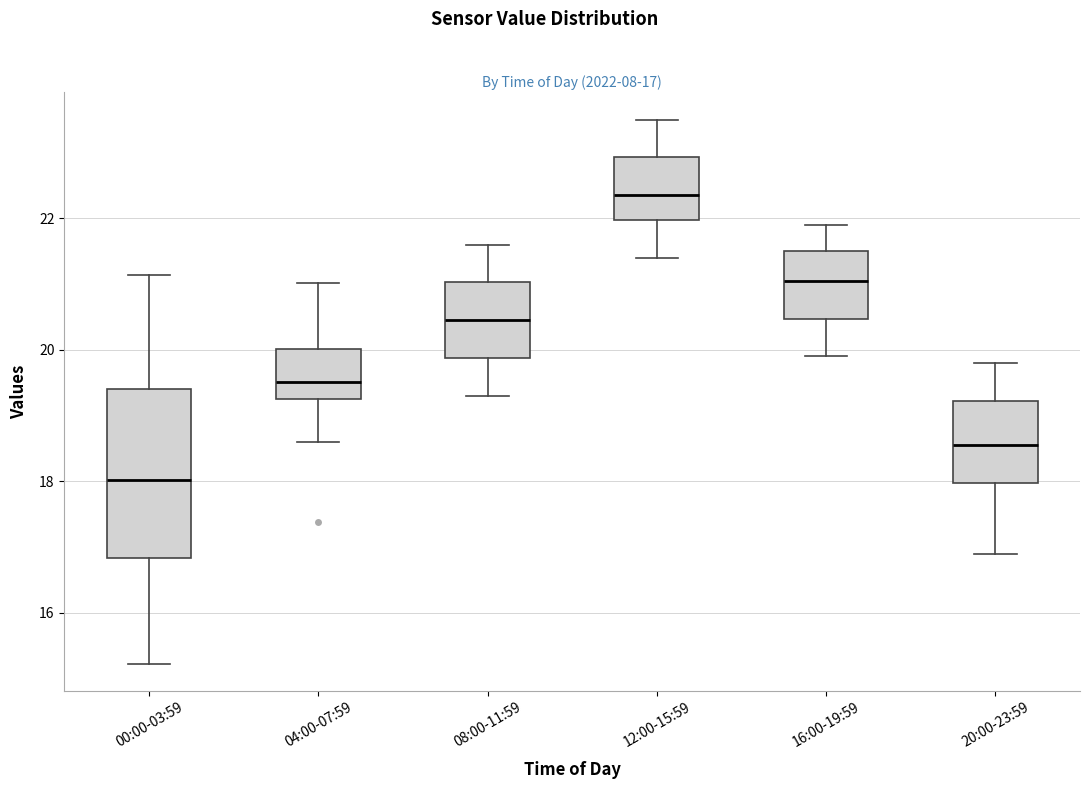

Which box's median line is the lowest?

00:00-03:59